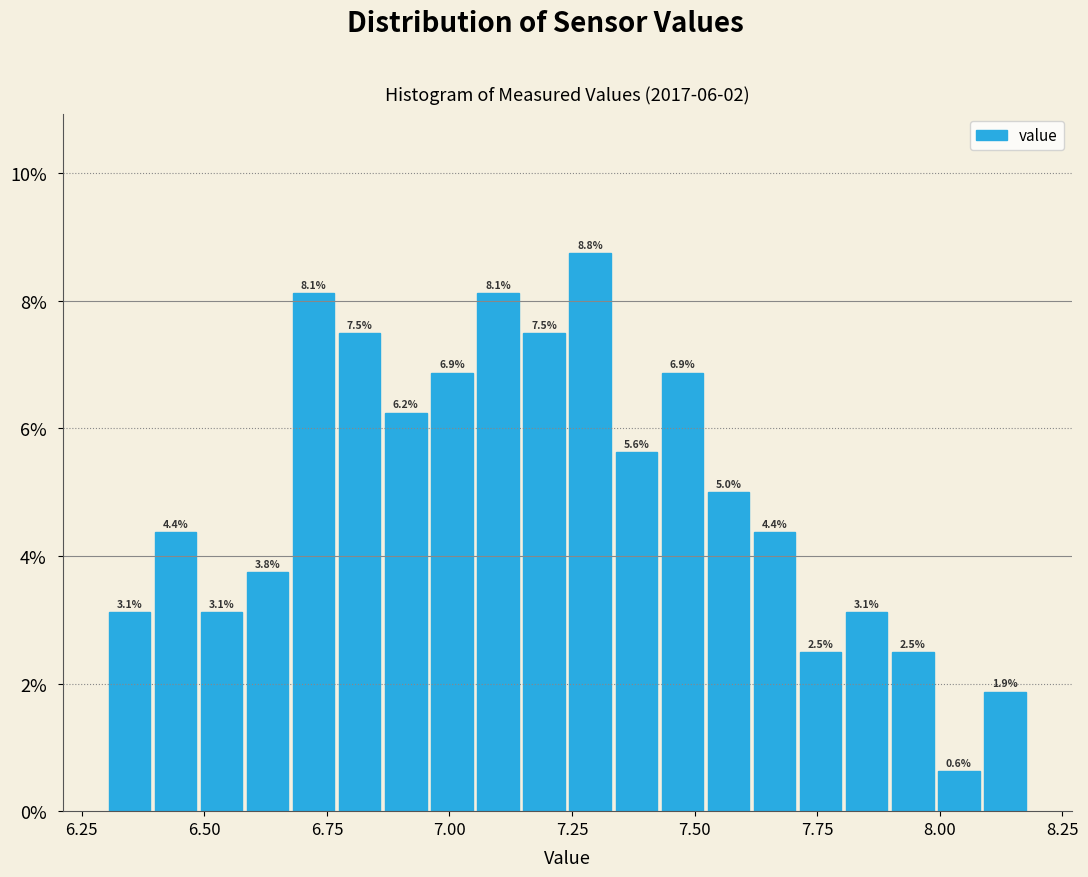

Read against the x-axis, roughly where is the centre of the tallest bar?

7.30